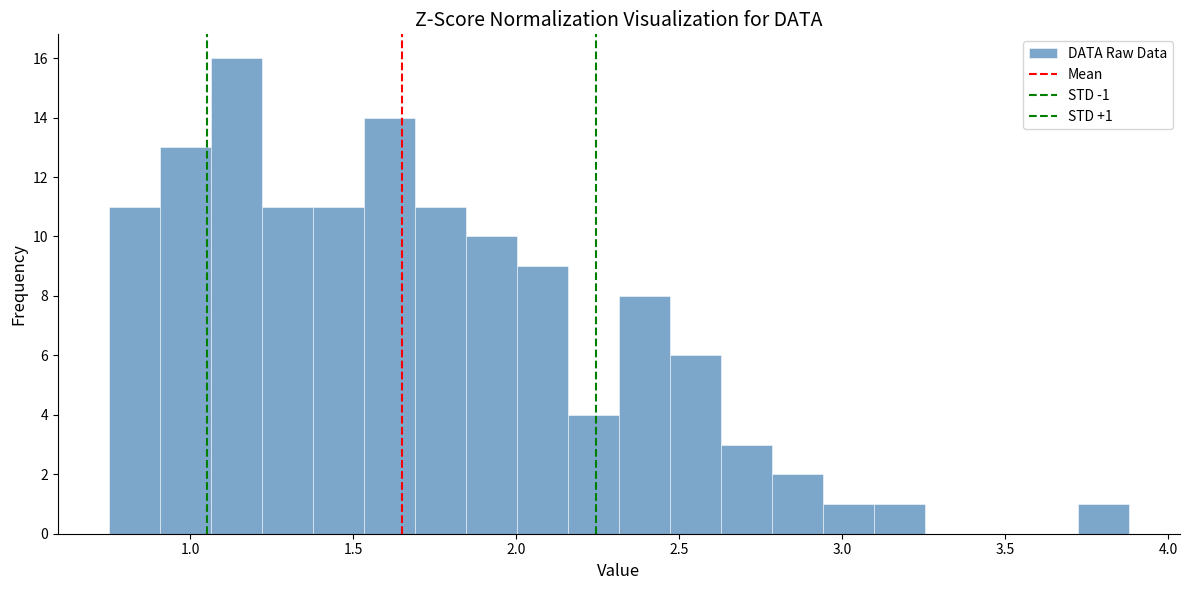

Around what value on the x-axis is the tallest bar? Give the approximate position of its centre, as read against the axis.

1.15